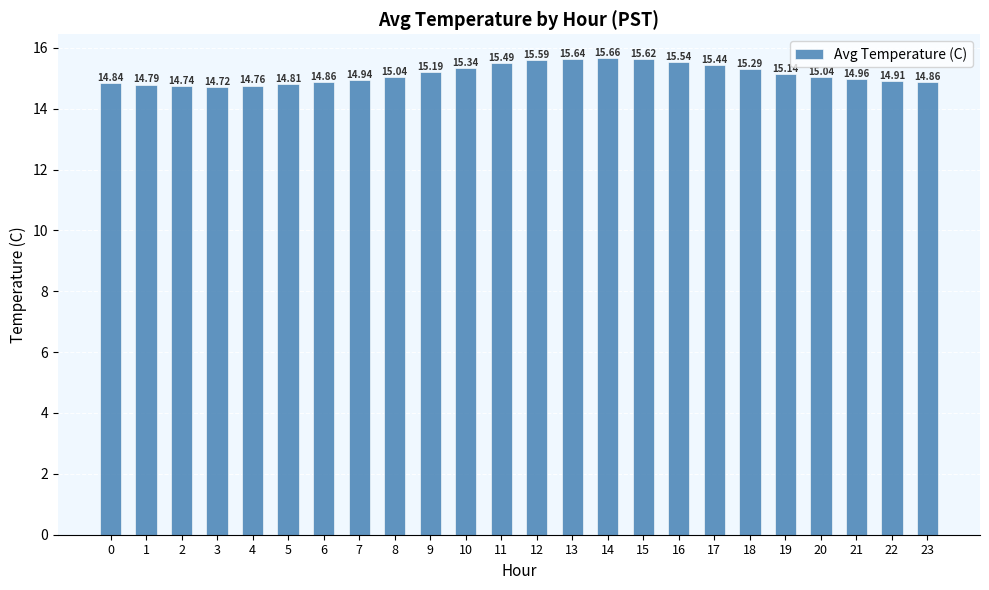

How many bars are there in total?

24